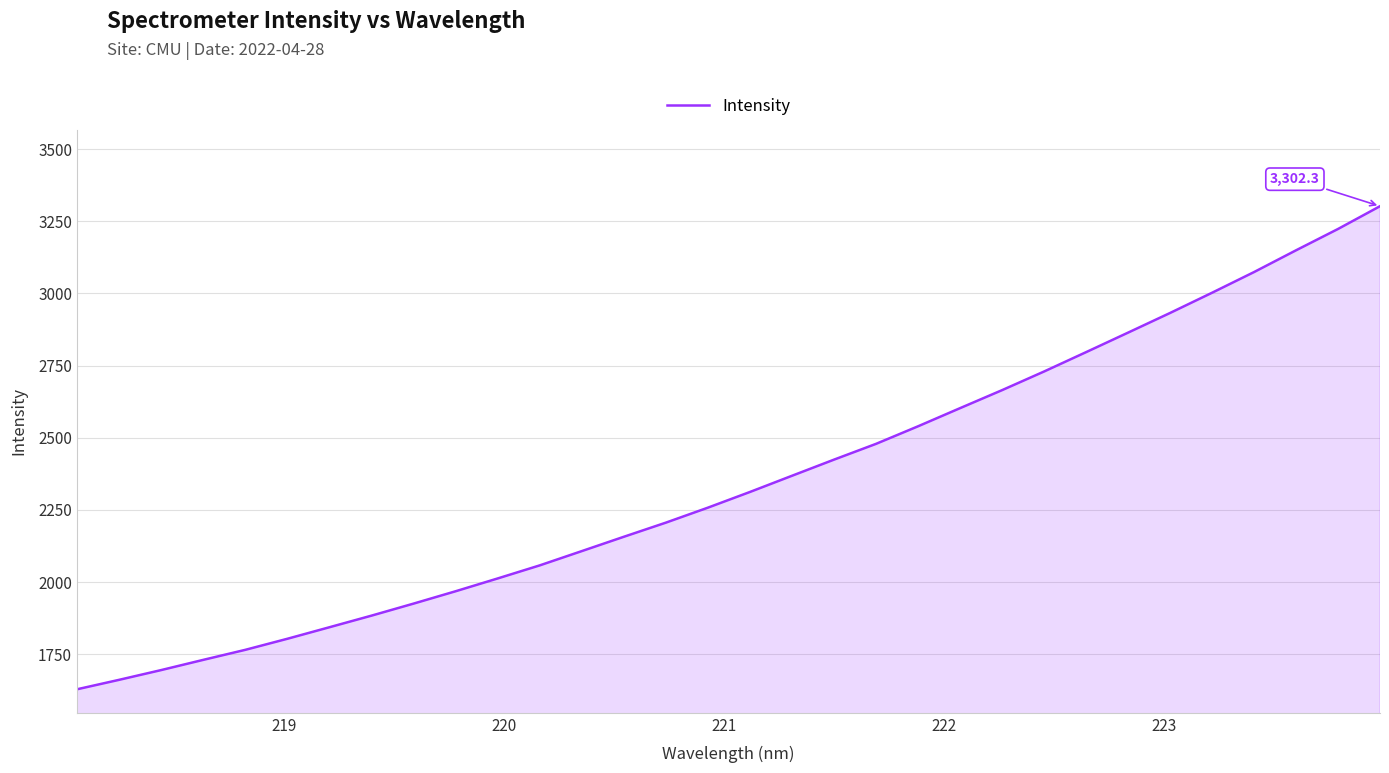

What is the greatest value displayed?

3302.3